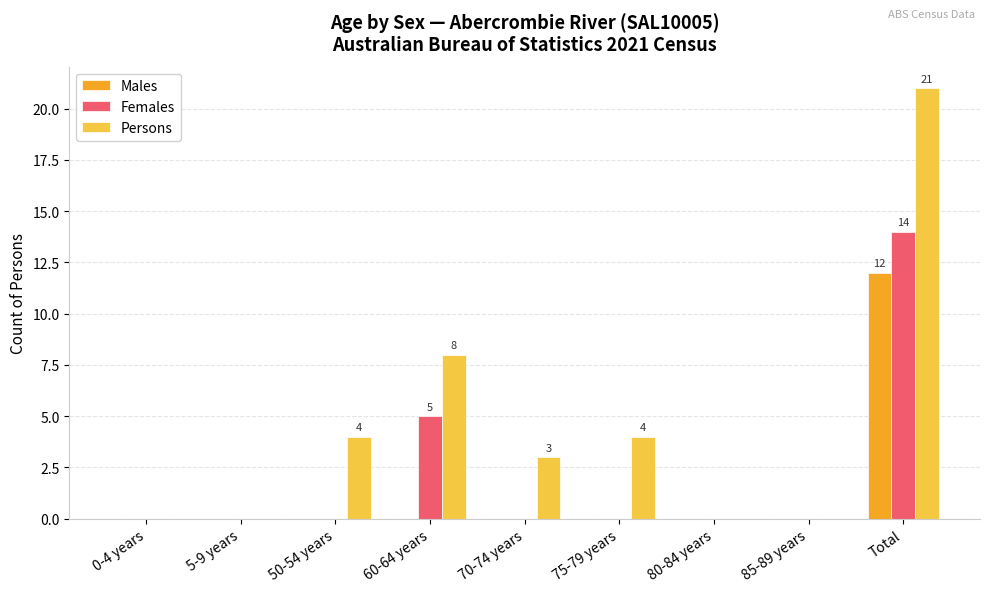

What is the sum of all Females values?

19